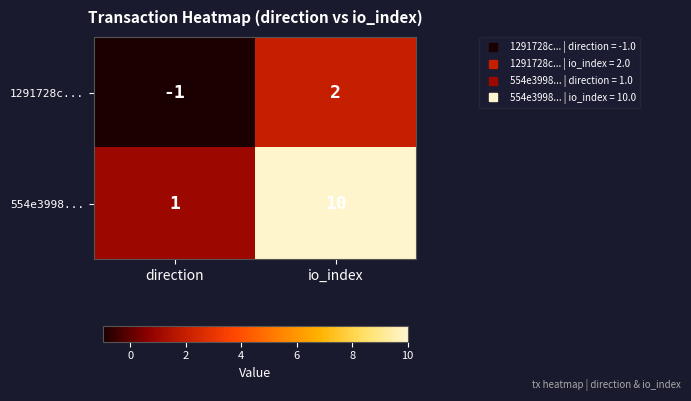

Reading left to right, what are all the values shown in this chart?

1291728c...: direction=-1	io_index=2
554e3998...: direction=1	io_index=10